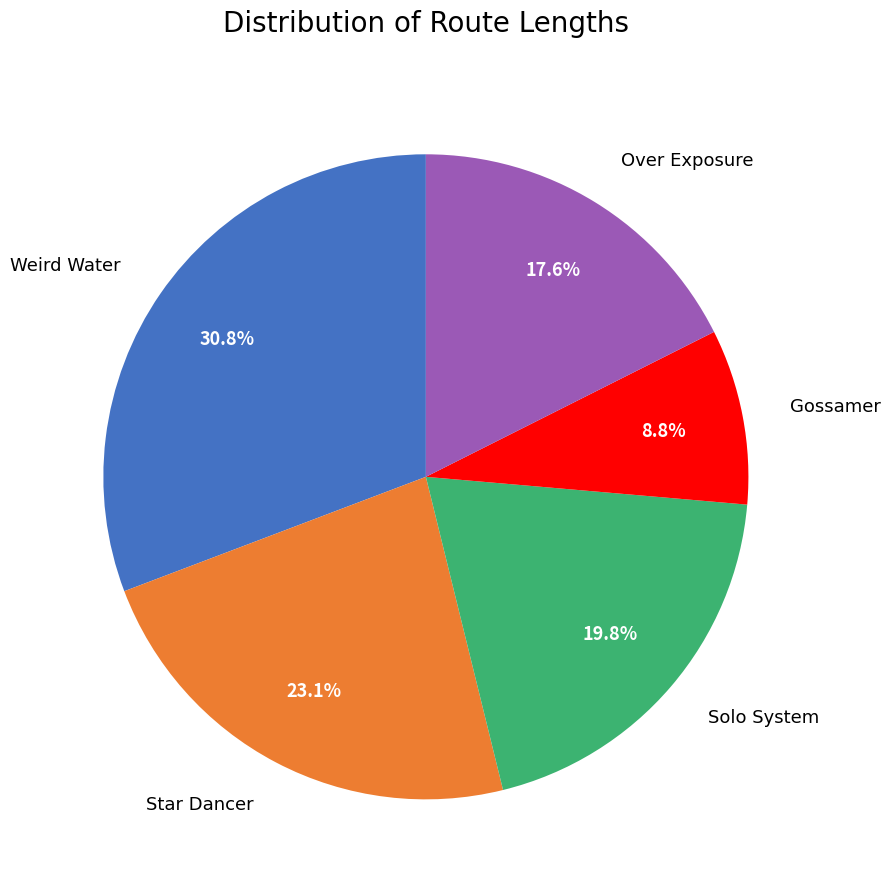

How many slices are in this pie chart?

5